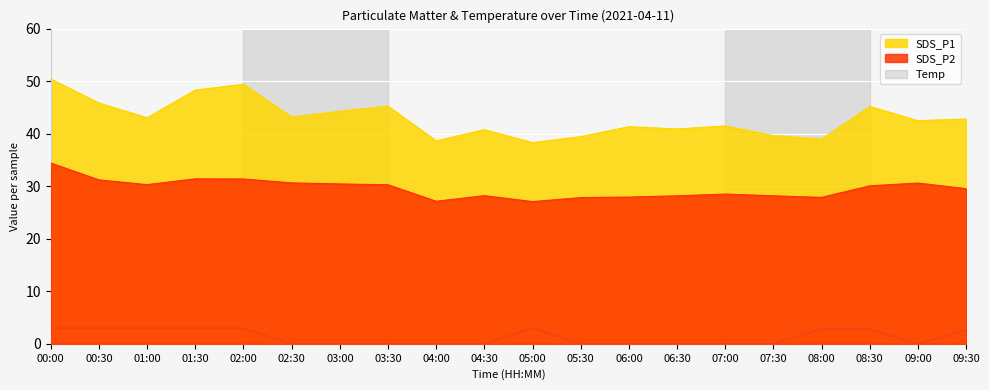

True or false: SDS_P1 and Temp cross at least once.

False